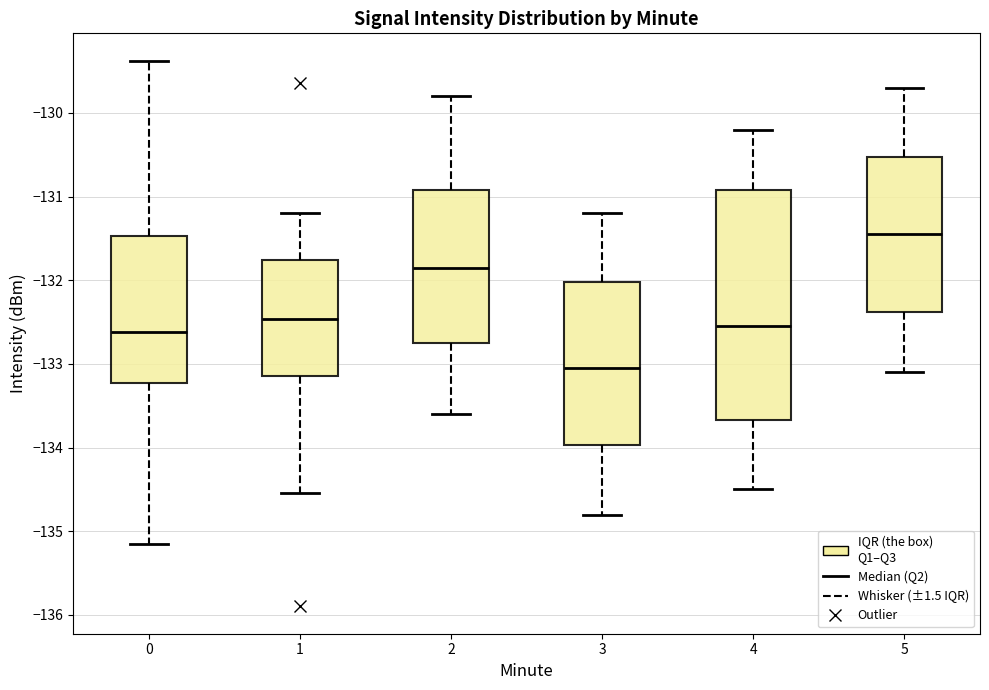

Which box has the lowest median line?

3